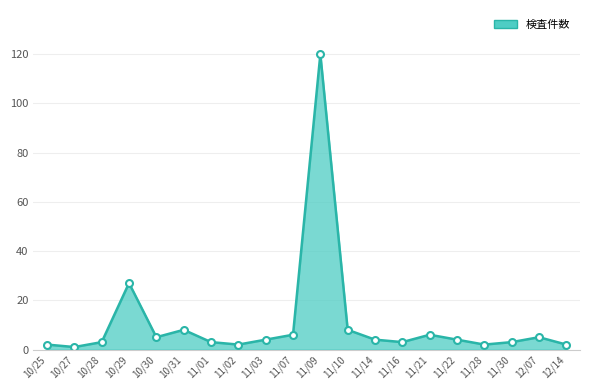

Approximately how many times larger is the value at 11/30 compared to 11/10?

0.4